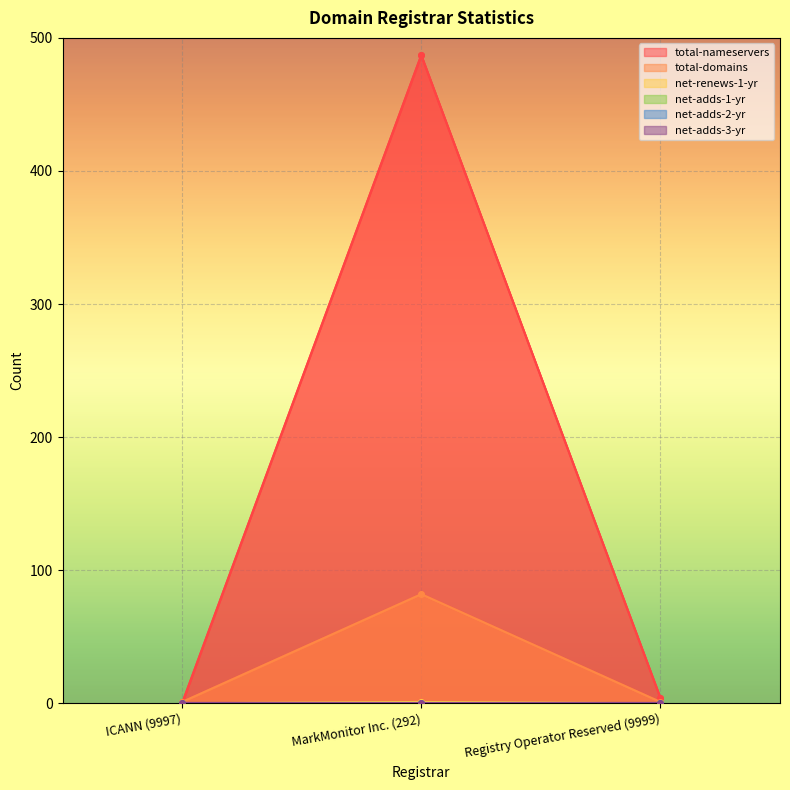

True or false: total-domains has a value of 1 at Registry Operator Reserved (9999).

True